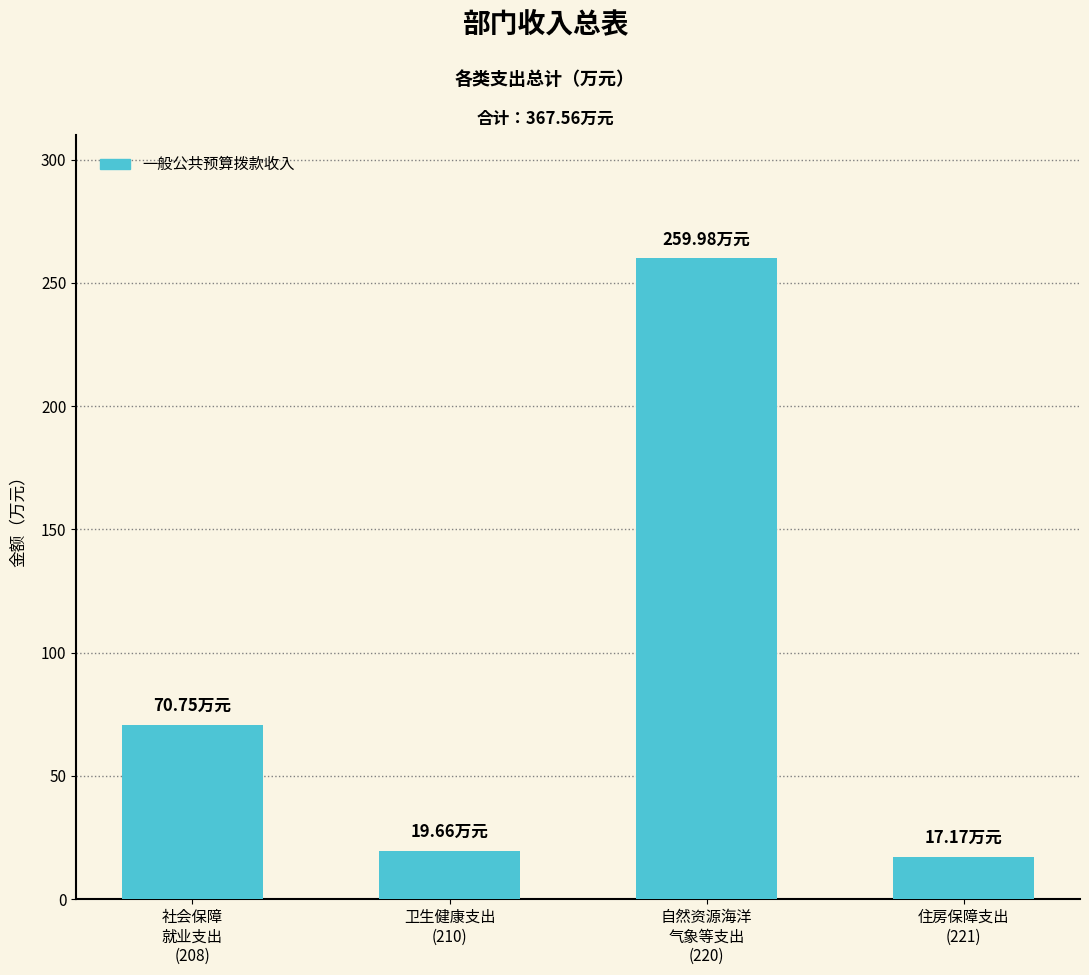

Reading right to left, extract all data points from this chart.

17.2	260.0	19.7	70.8